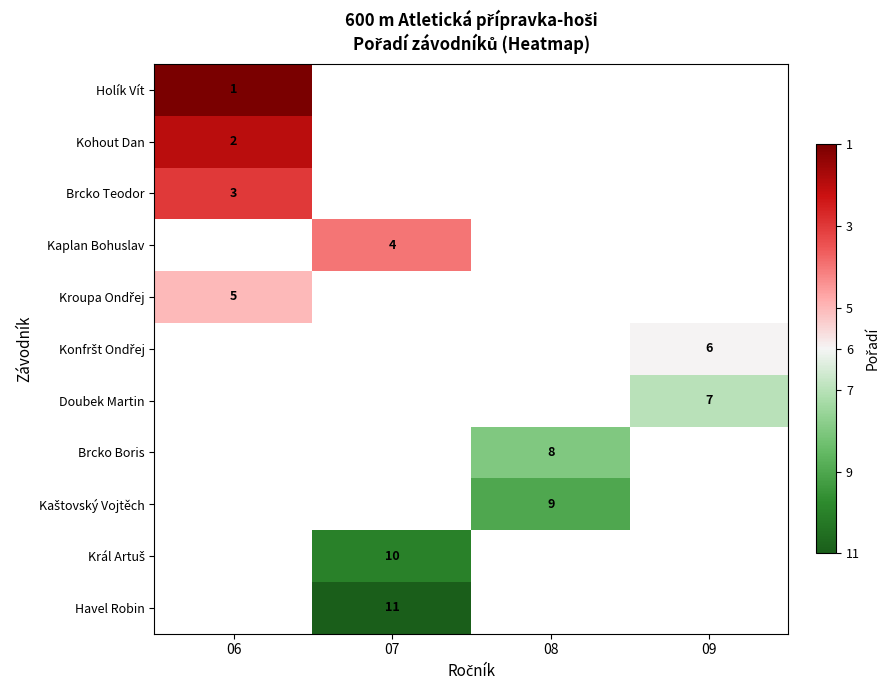

The Brcko Boris series shows 8 at 08. True or false?

True